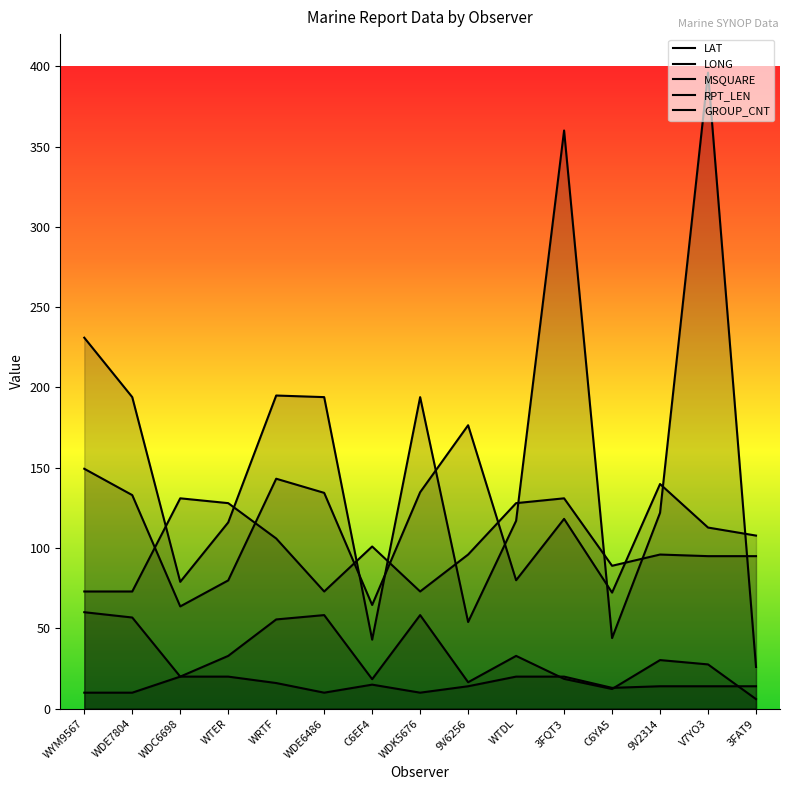

The LONG series shows 79.3 at WDE6486. True or false?

False